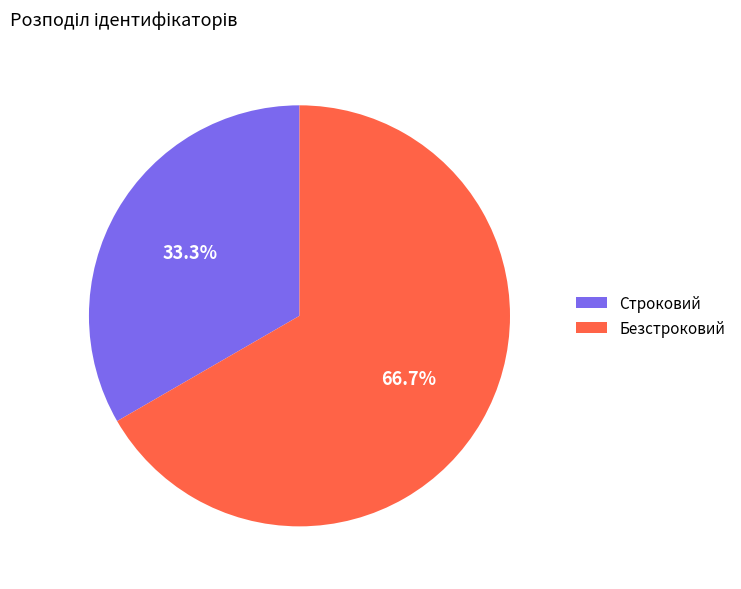

What is the ratio of the value at Строковий to the value at Безстроковий?

0.5